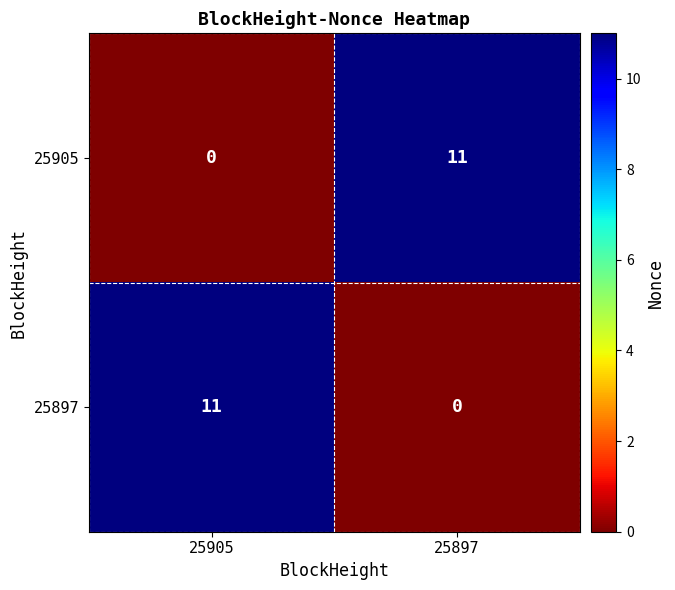

Reading left to right, transcribe all the data shown in this chart.

25905: 25905=0	25897=11
25897: 25905=11	25897=0